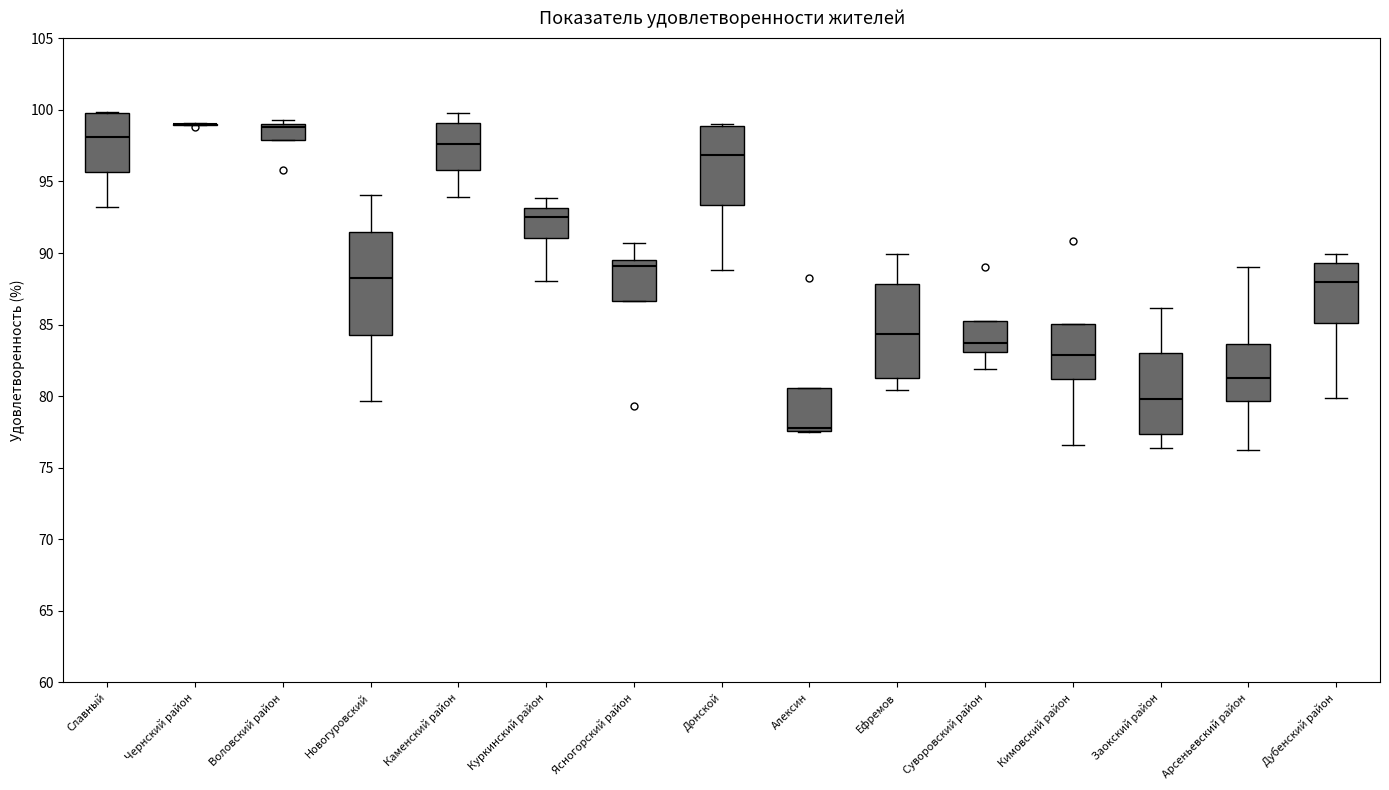

Reading left to right, transcribe this box plot: for each box, give where its median line is, the range the box spans, and where its two whiskers end, as read against the y-axis. The values are not printed on the chart, so give them approximately, as read against the axis.

Славный: median 98.0, box 95.5 to 100.0, whiskers 93.0 to 100.0
Чернский район: box collapsed to a line at 99.0, whiskers 99.0 to 99.0
Воловский район: median 99.0 (just below the box's upper edge), box 98.0 to 99.0, whiskers 98.0 to 99.5
Новогуровский: median 88.0, box 84.5 to 91.5, whiskers 79.5 to 94.0
Каменский район: median 97.5, box 96.0 to 99.0, whiskers 94.0 to 100.0
Куркинский район: median 92.5, box 91.0 to 93.0, whiskers 88.0 to 94.0
Ясногорский район: median 89.0, box 86.5 to 89.5, whiskers 86.5 to 90.5
Донской: median 97.0, box 93.5 to 99.0, whiskers 89.0 to 99.0
Алексин: median 78.0, box 77.5 to 80.5, whiskers 77.5 to 80.5
Ефремов: median 84.5, box 81.0 to 88.0, whiskers 80.5 to 90.0
Суворовский район: median 83.5, box 83.0 to 85.5, whiskers 82.0 to 85.5
Кимовский район: median 83.0, box 81.0 to 85.0, whiskers 76.5 to 85.0
Заокский район: median 80.0, box 77.5 to 83.0, whiskers 76.5 to 86.0
Арсеньевский район: median 81.5, box 79.5 to 83.5, whiskers 76.5 to 89.0
Дубенский район: median 88.0, box 85.0 to 89.5, whiskers 80.0 to 90.0